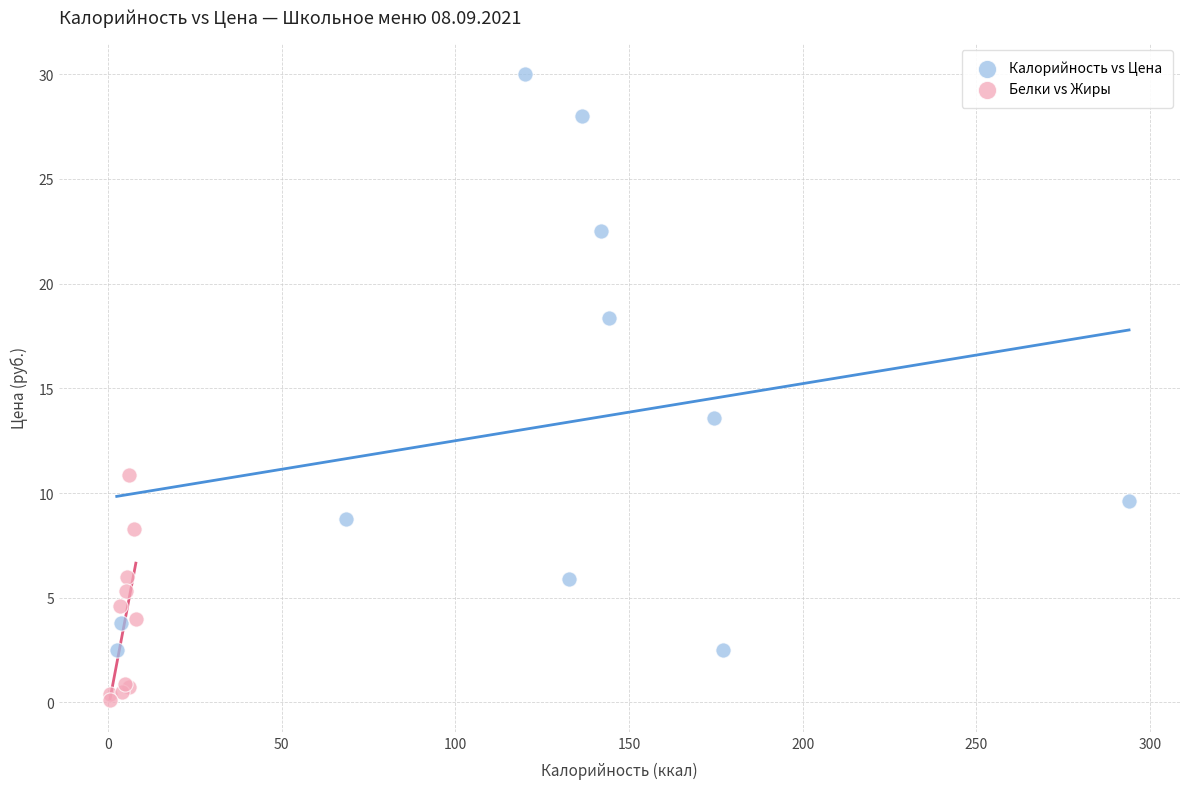

What are all the series names shown in the legend?

Калорийность vs Цена, Белки vs Жиры